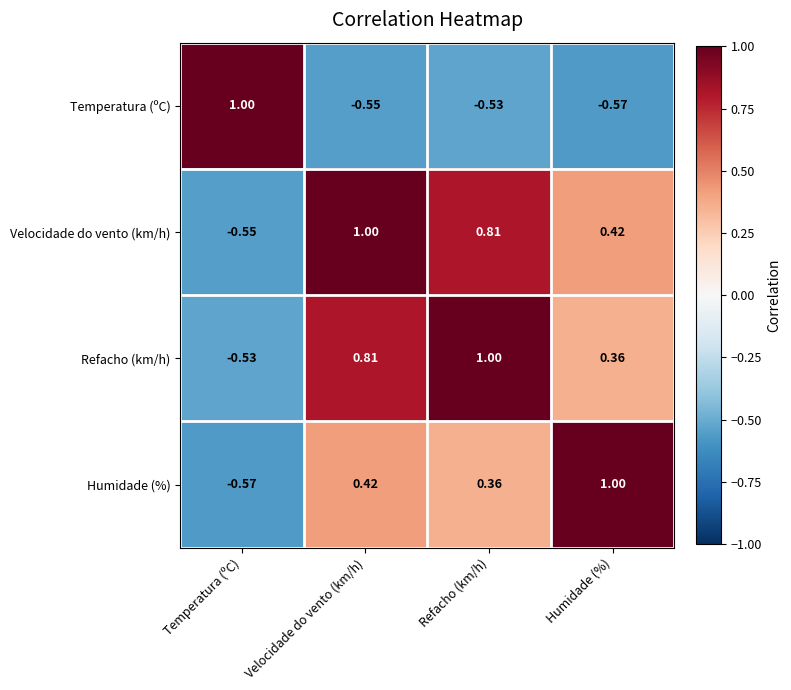

Which category has the lowest value in the Refacho (km/h) series?

Temperatura (ºC)